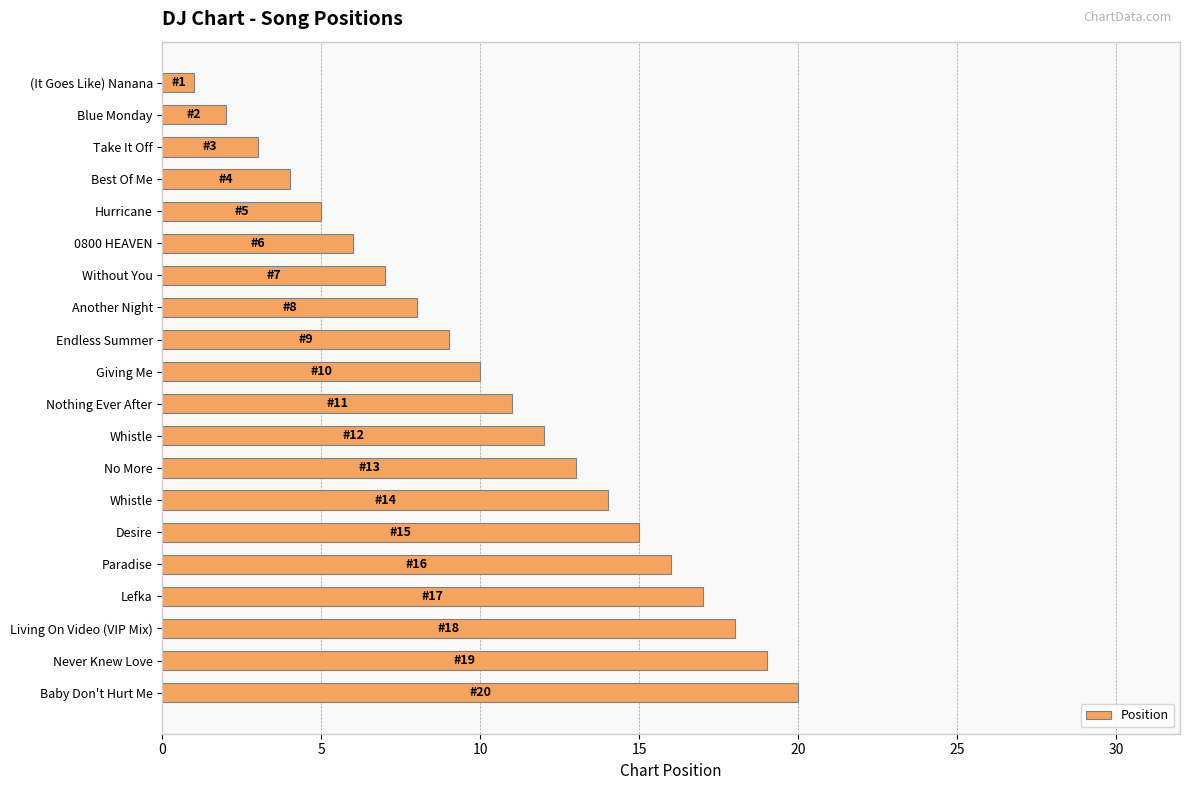

At which label is the value closest to 10?

Giving Me